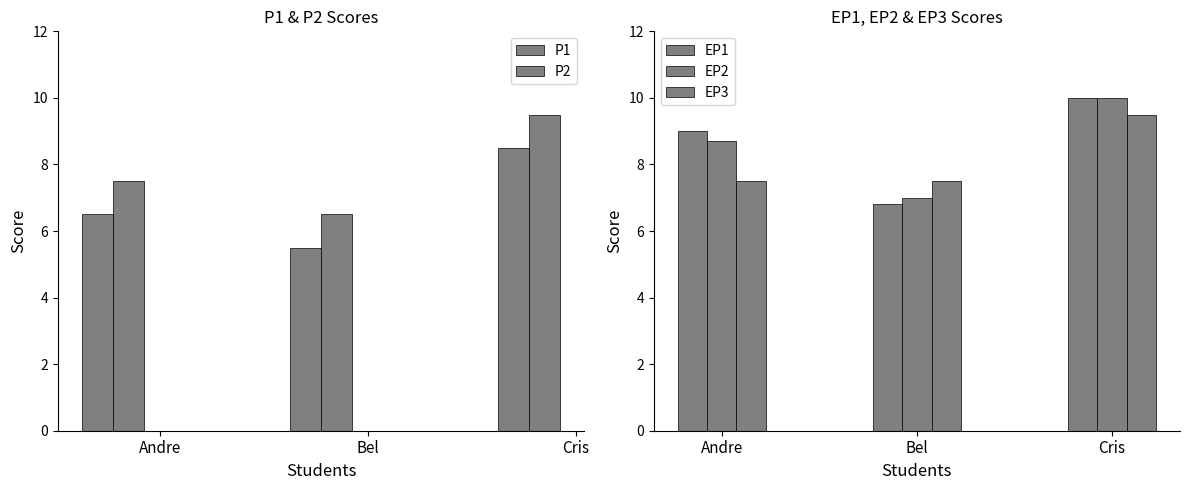

How many data points in EP1 are less than 9?

1